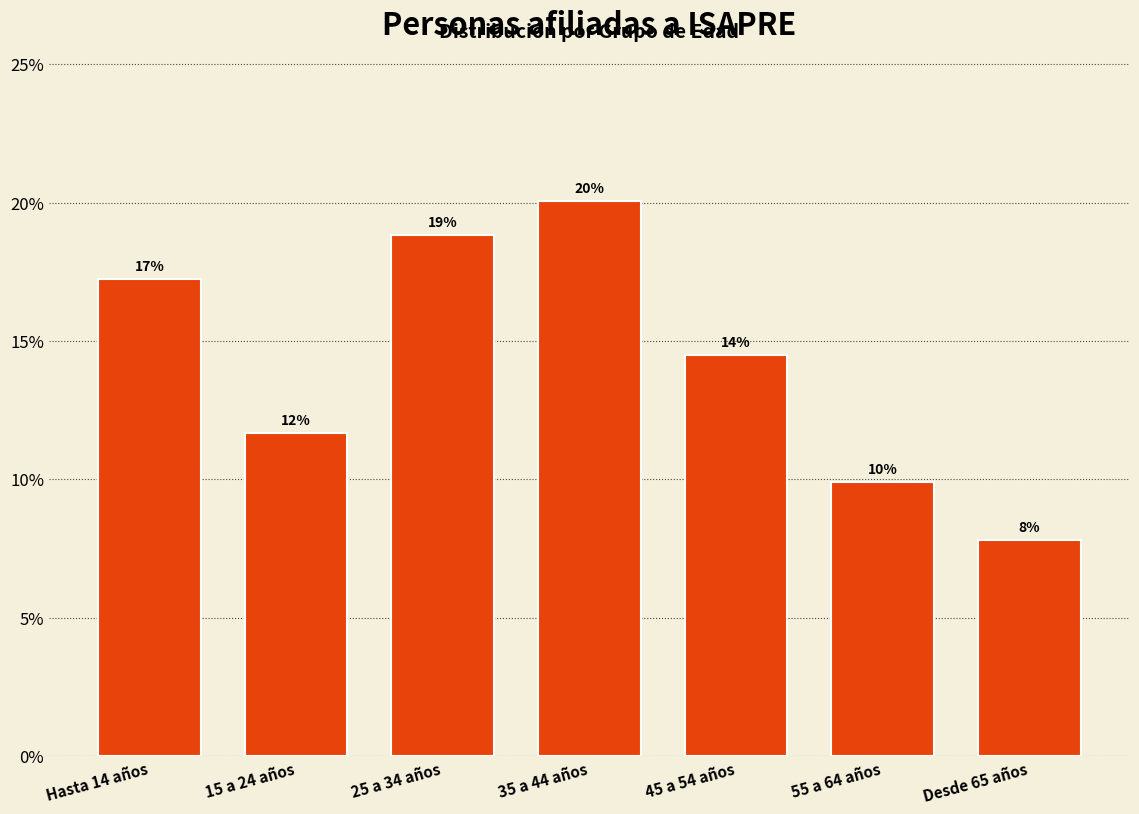

Does the chart contain any negative values?

No